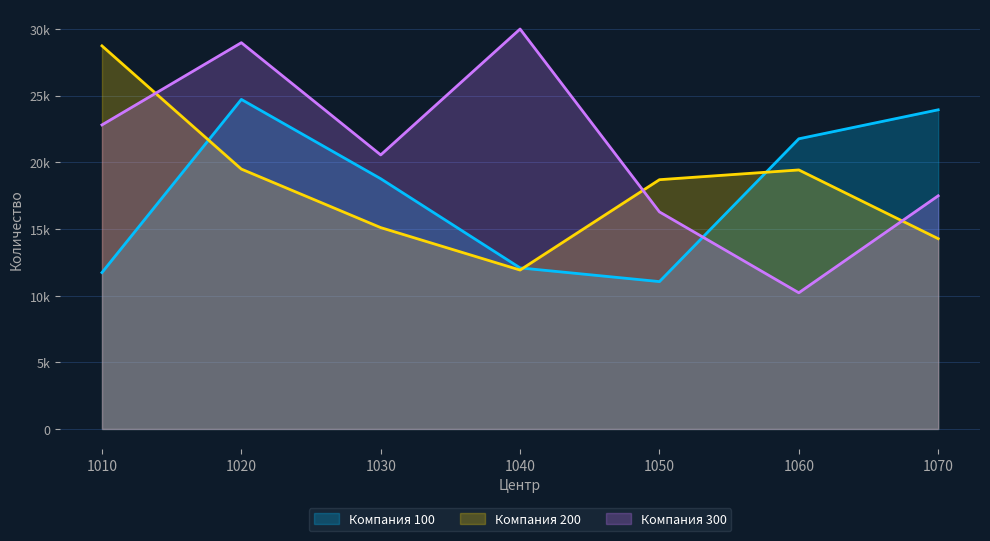

The value of Компания 200 at 1020 is 19485. True or false?

True